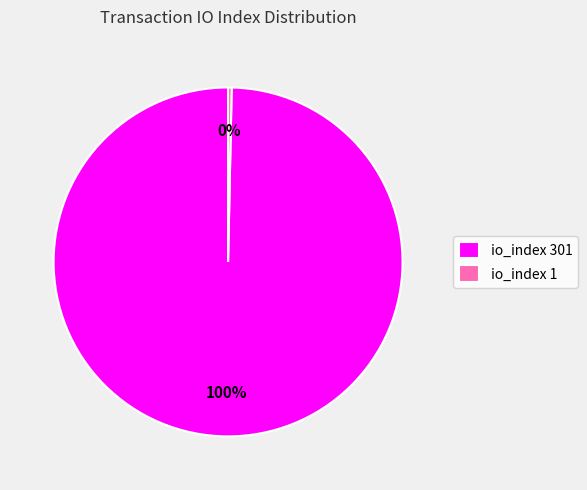

Is io_index 301 the majority of the pie?

Yes